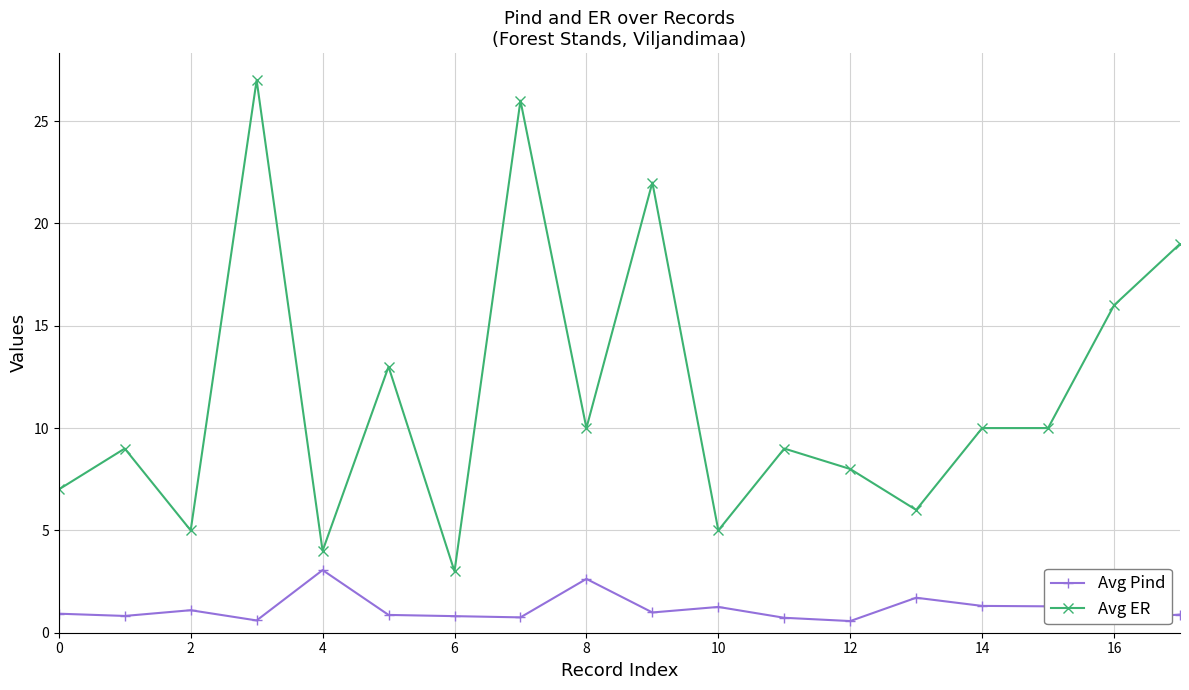

What is the sum of all Avg Pind values?

21.0